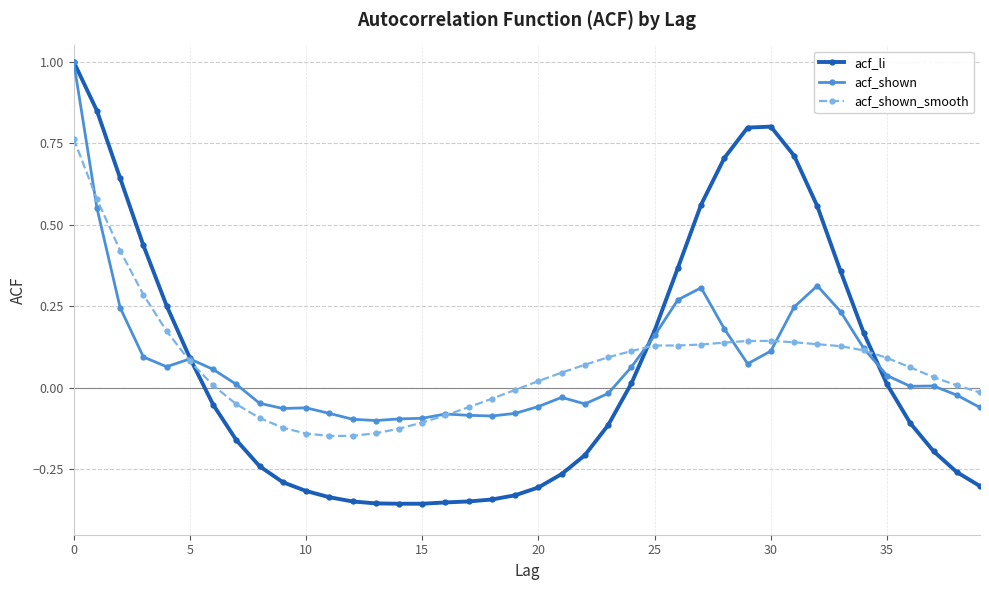

Which series has the largest range (max minus min)?

acf_li